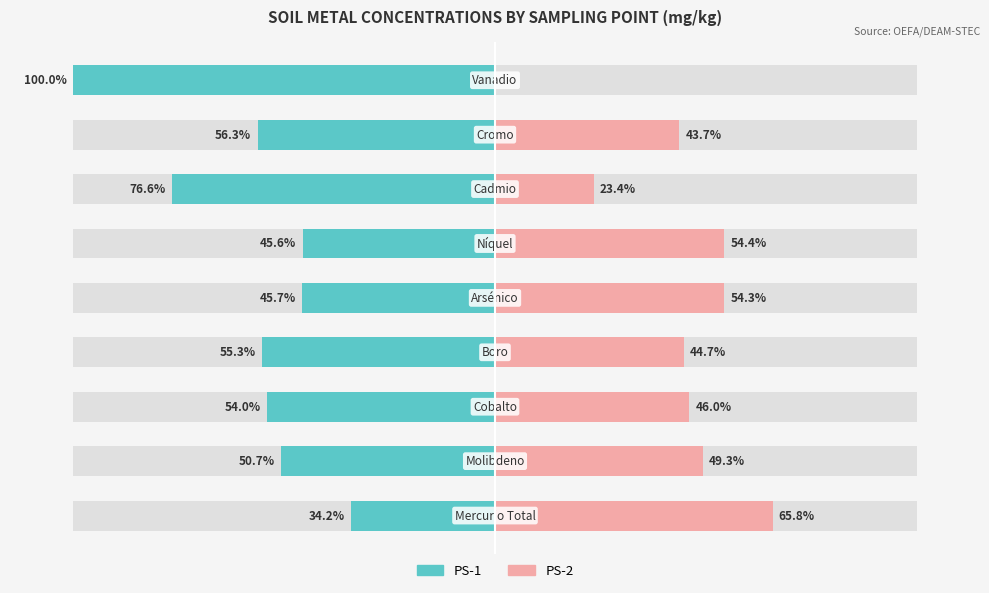

The PS-2 series shows 46.0 at 2. True or false?

True